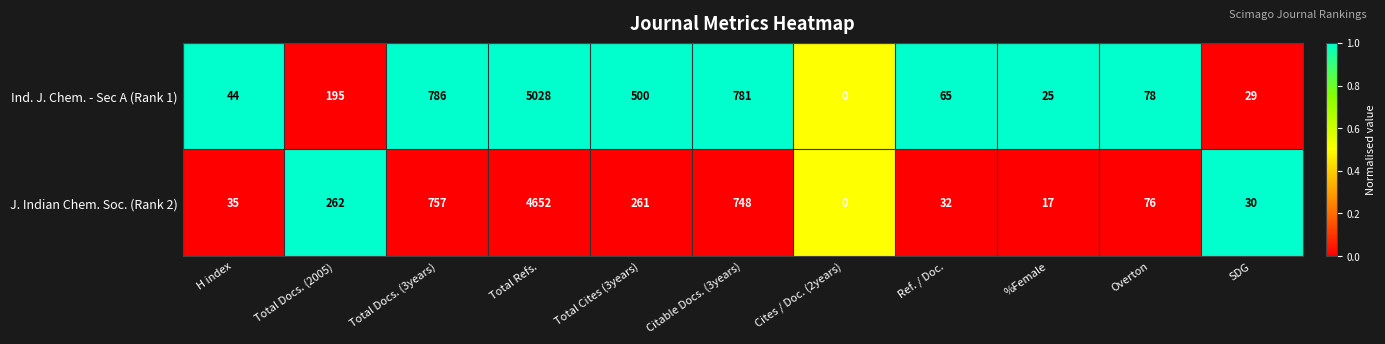

What is the total value across all series at Citable Docs. (3years)?

1529